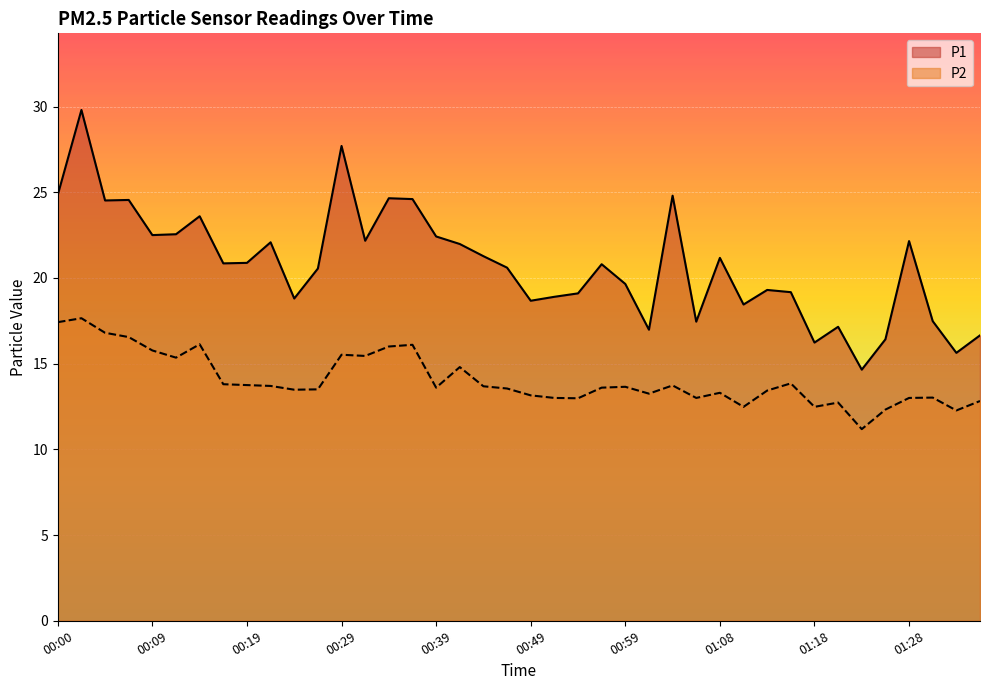

Where is the first local minimum for P1?

00:05